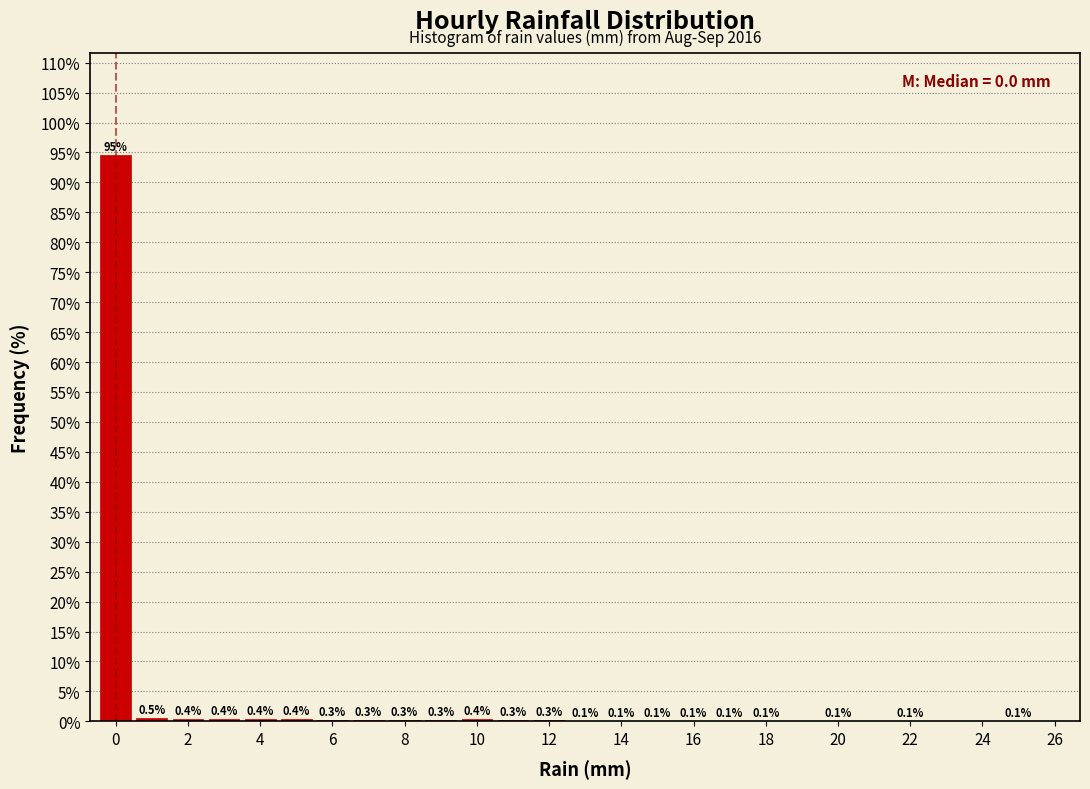

Over which range of the x-axis is the bar tallest?

-0.5 to 0.5